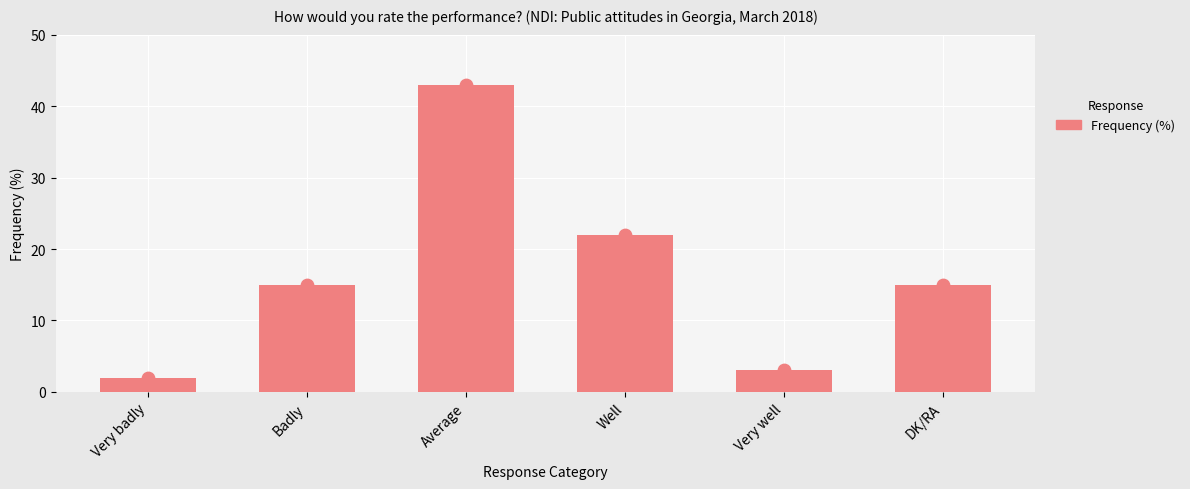

What is the ratio of the value at DK/RA to the value at Very well?

5.0